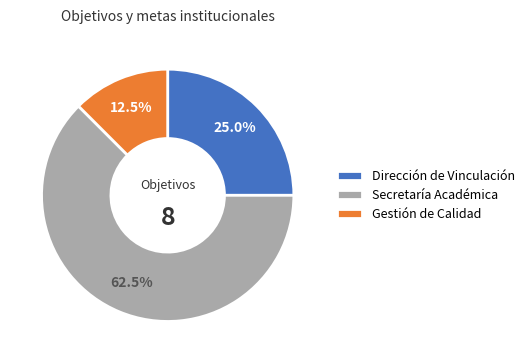

To the nearest percent, what is the difference between the largest and smallest slice percentages?

50%